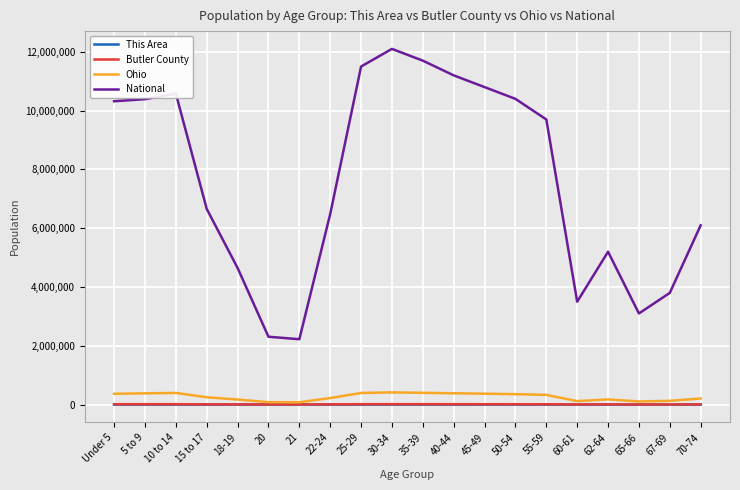

The value of National at 45-49 is 10800000. True or false?

True